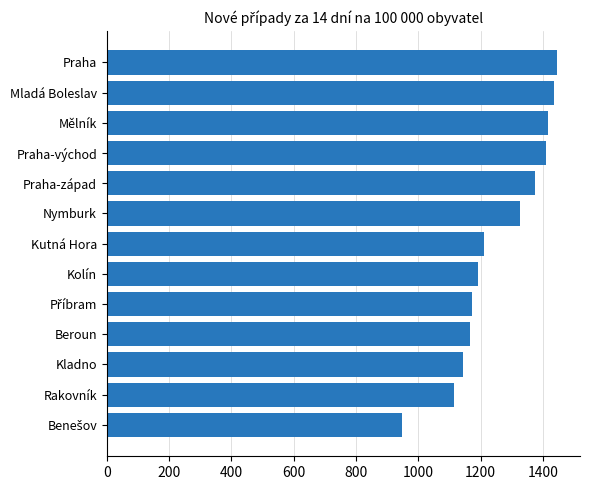

What is the greatest value displayed?

1446.6